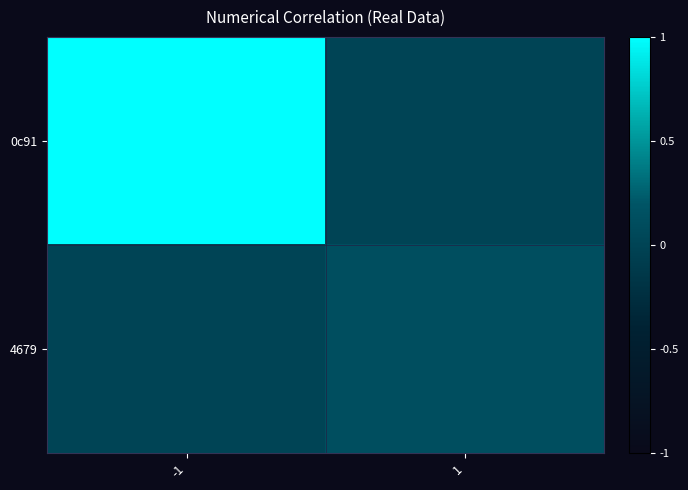

Which has a higher value, 1 or -1?

-1